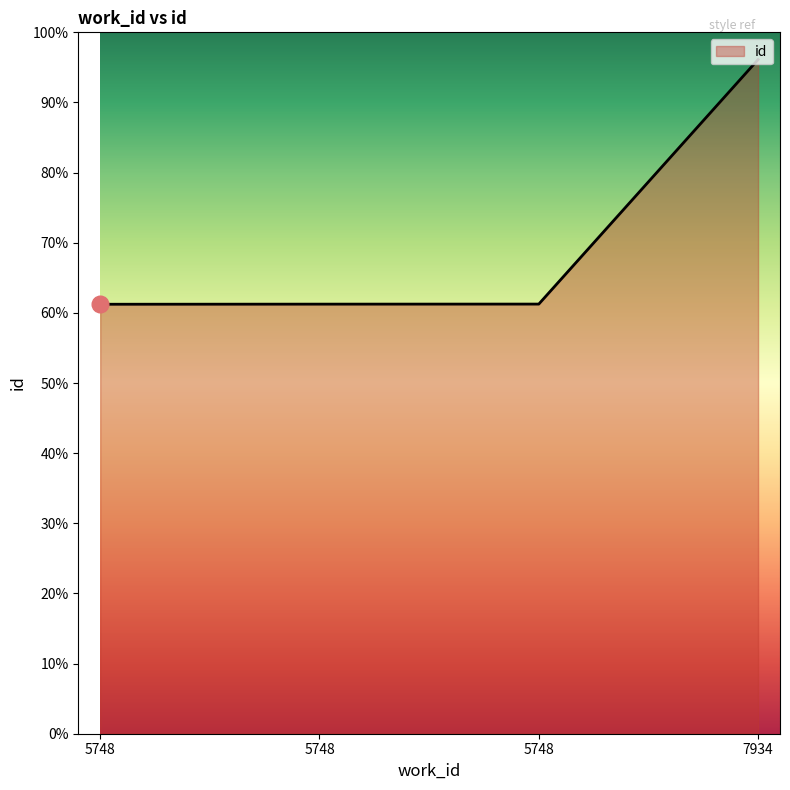

What is the difference between the values at 5748 and 5748?

2